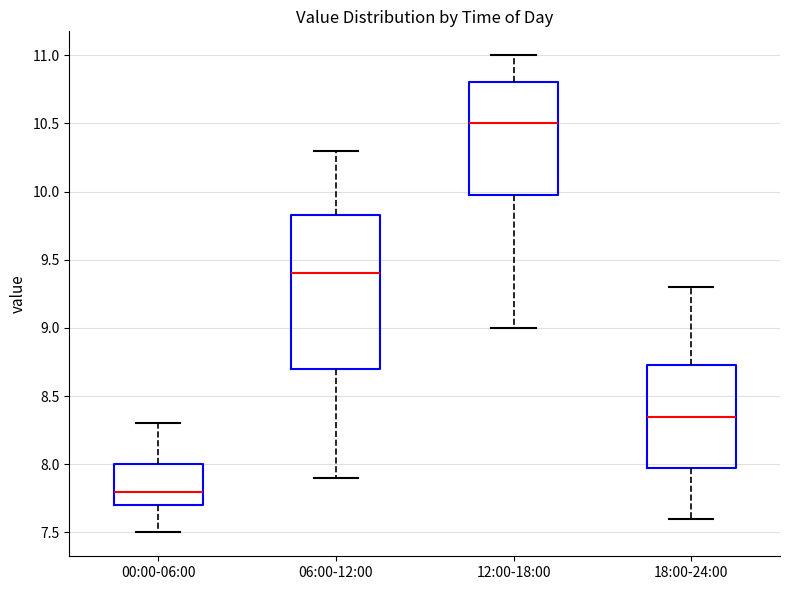

Comparing the boxes themselves (not the whiskers), which one is the tallest?

06:00-12:00